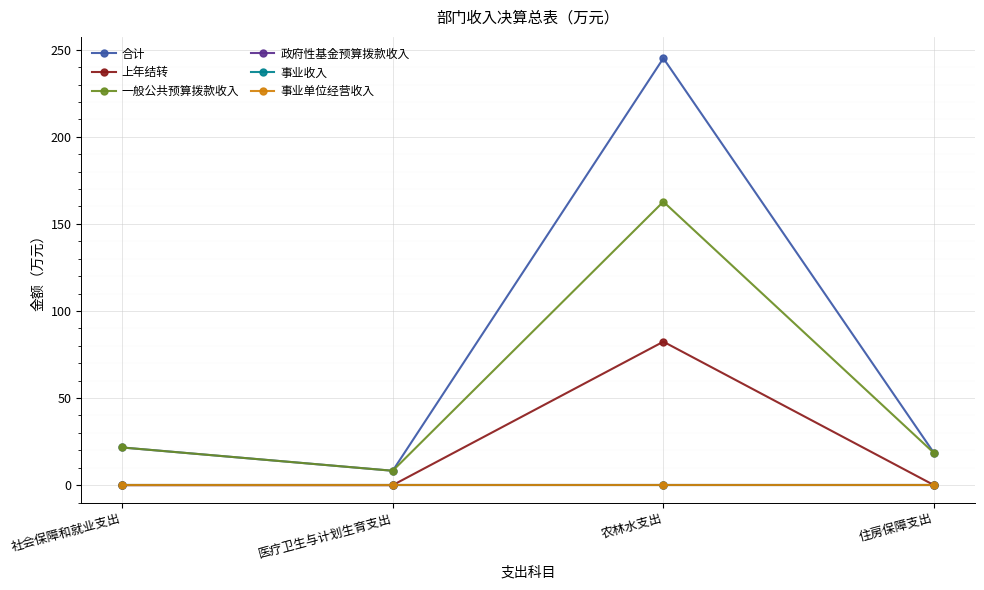

Does the chart have visible grid lines?

Yes